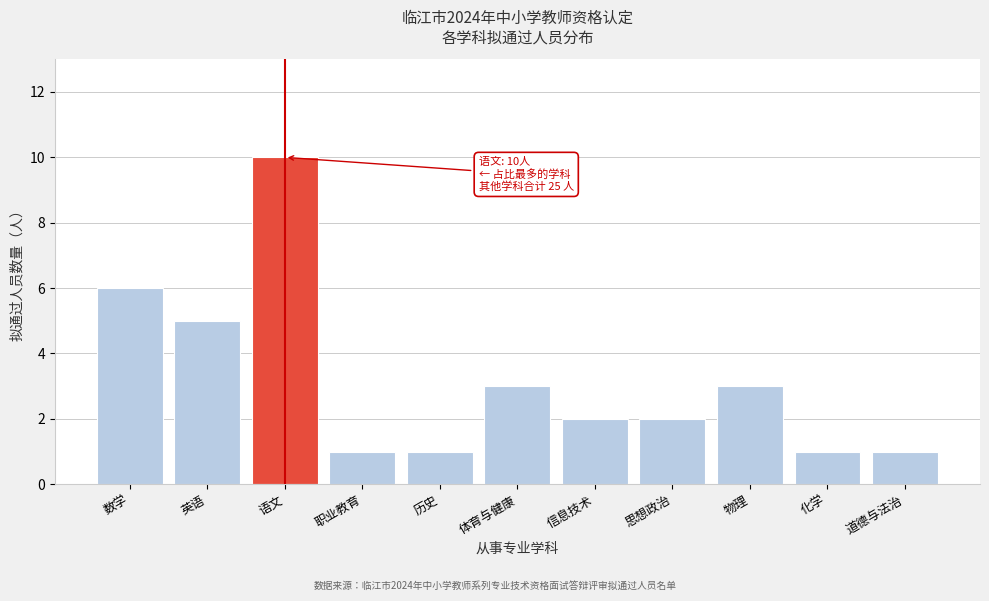

Reading left to right, list all the values displayed in this chart.

数学=6	英语=5	语文=10	职业教育=1	历史=1	体育与健康=3	信息技术=2	思想政治=2	物理=3	化学=1	道德与法治=1